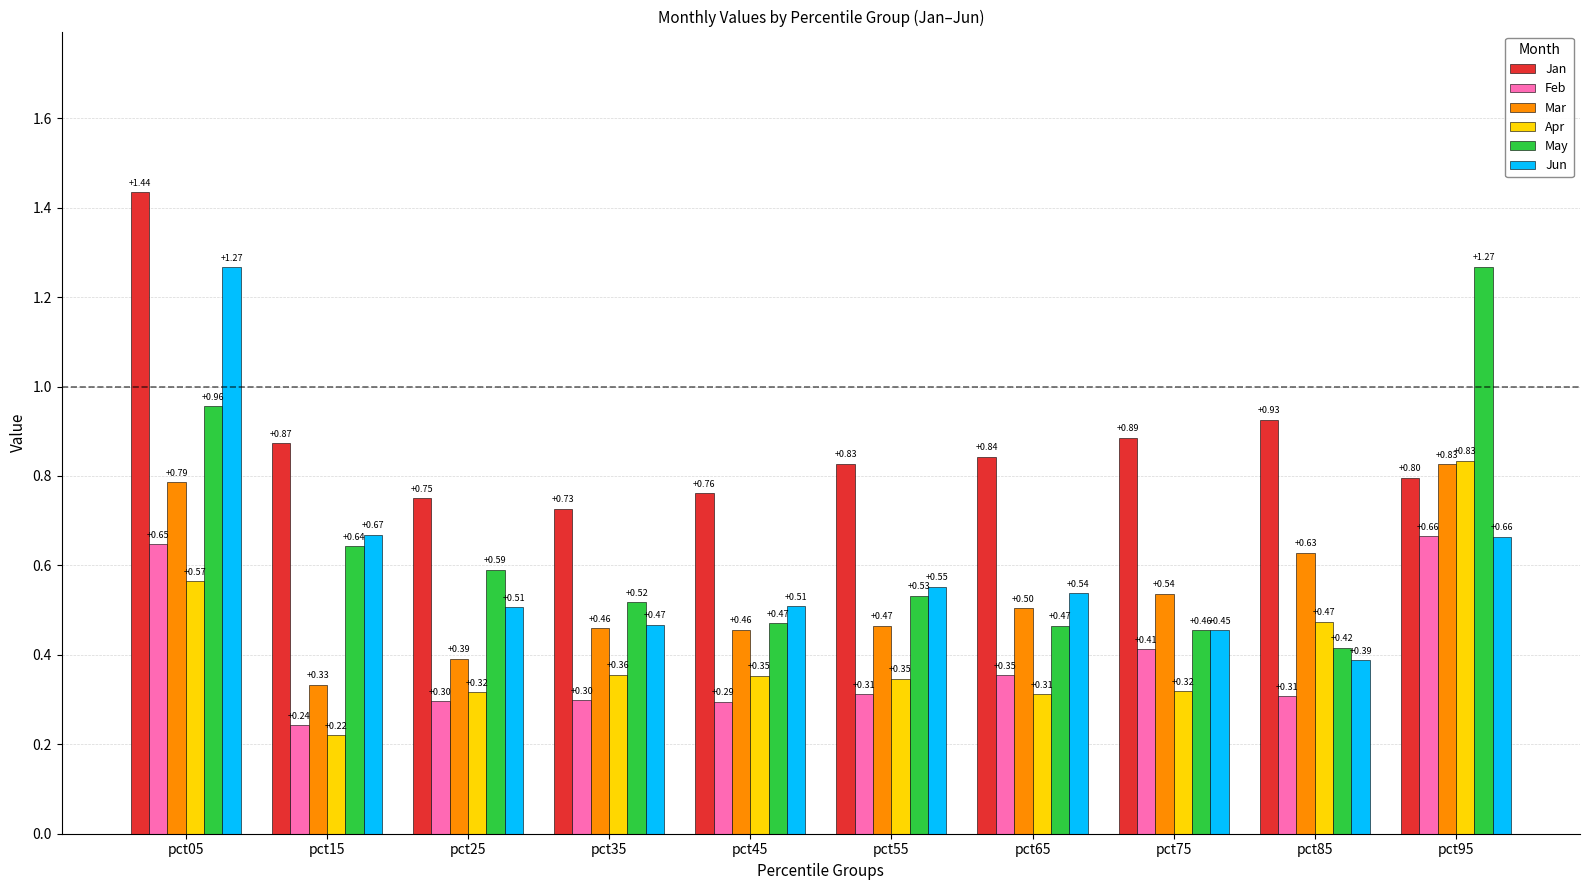

At which category is the sum across all series the highest?

pct05